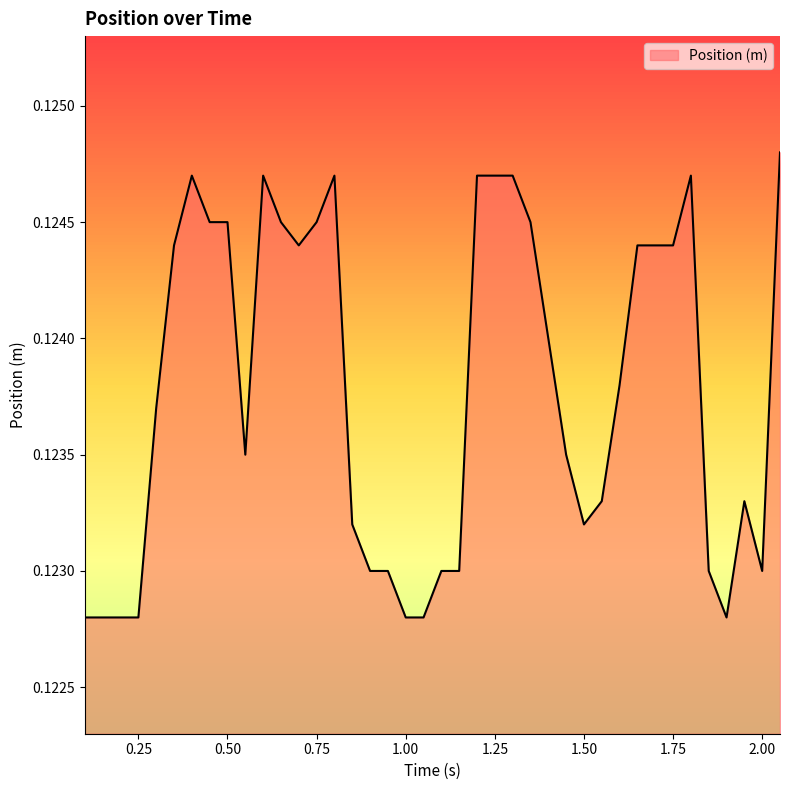

What is the value of the 26th point from the left?

0.1